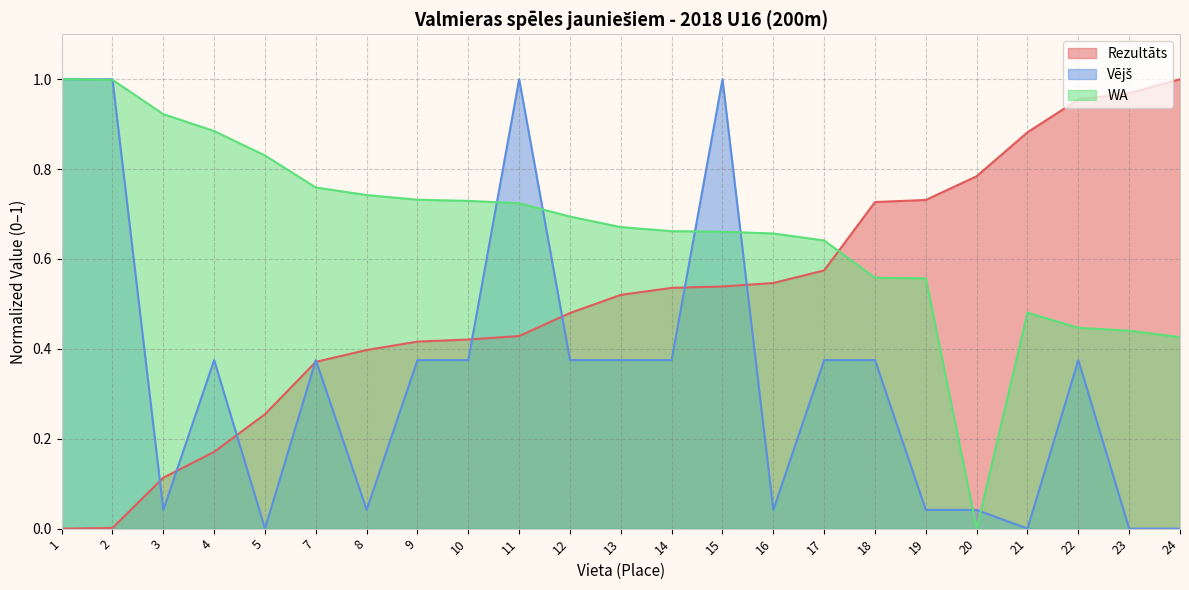

Which label corresponds to the largest value in the chart?

24